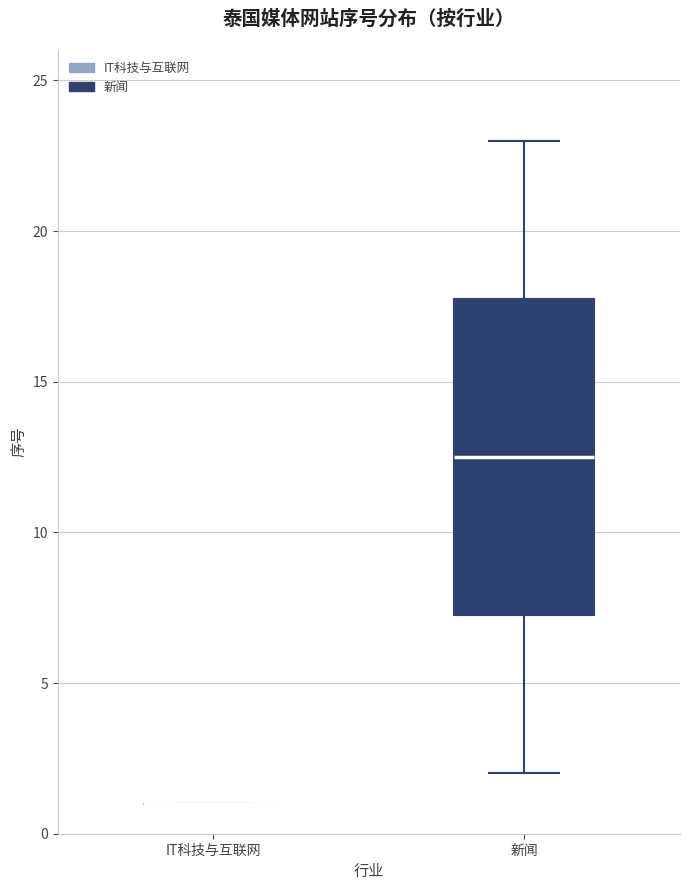

Reading left to right, read every box against the y-axis: the position of its median line, the range the box covers, and the ends of its whiskers. The values are not printed on the chart, so give them approximately, as read against the axis.

IT科技与互联网: box collapsed to a line at 1.0, whiskers 1.0 to 1.0
新闻: median 12.5, box 7.5 to 18.0, whiskers 2.0 to 23.0